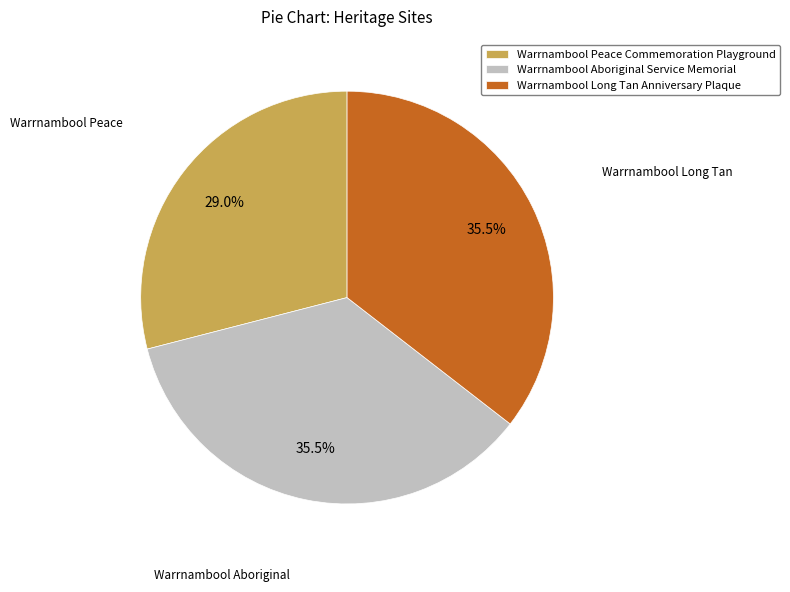

Does Warrnambool Long Tan Anniversary Plaque represent more than half of the total?

No